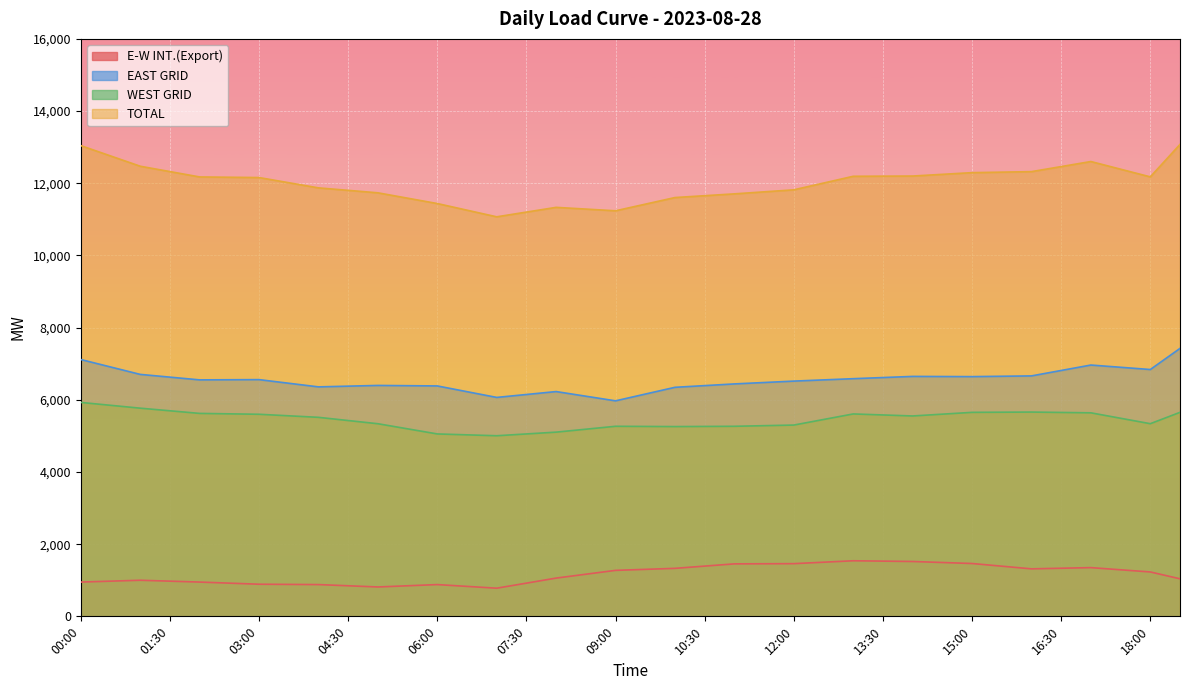

What is the sum of all E-W INT.(Export) values?

44234.0